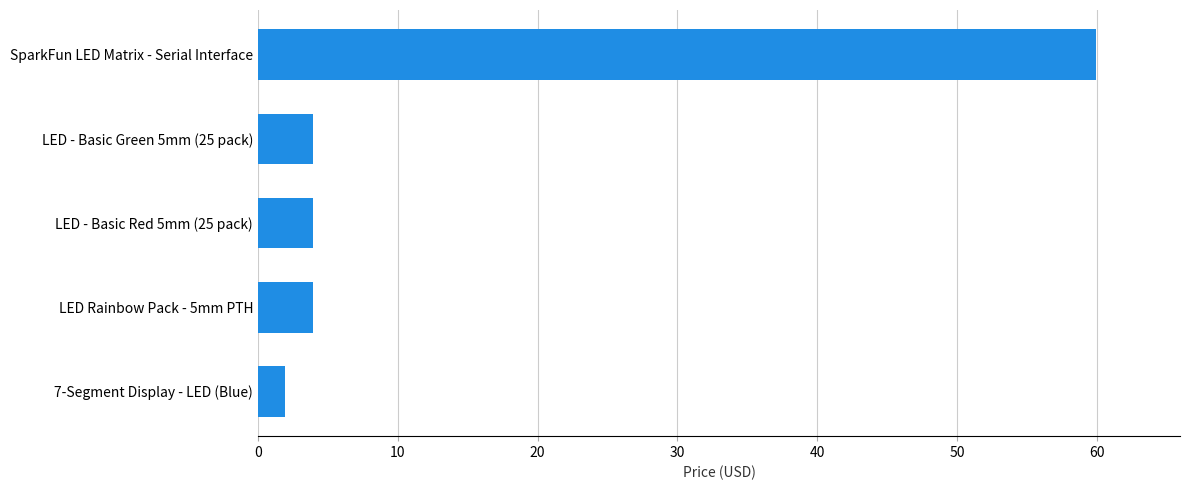

What is the maximum value shown in the chart?

60.0